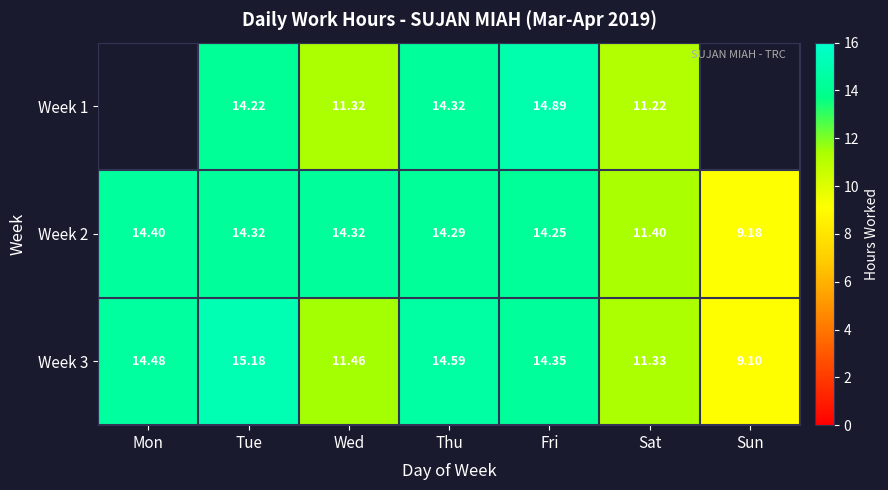

Where is Week 2 nearest to the value 11?

Sat